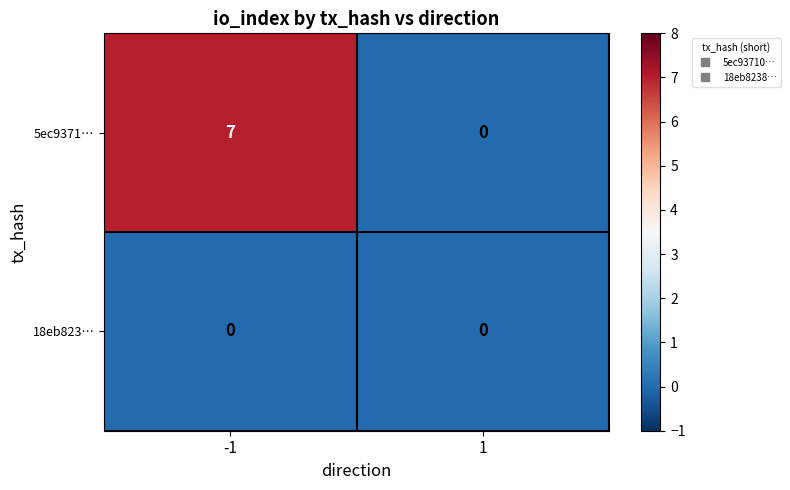

What is the difference between the maximum and minimum values in the 5ec9371… series?

7